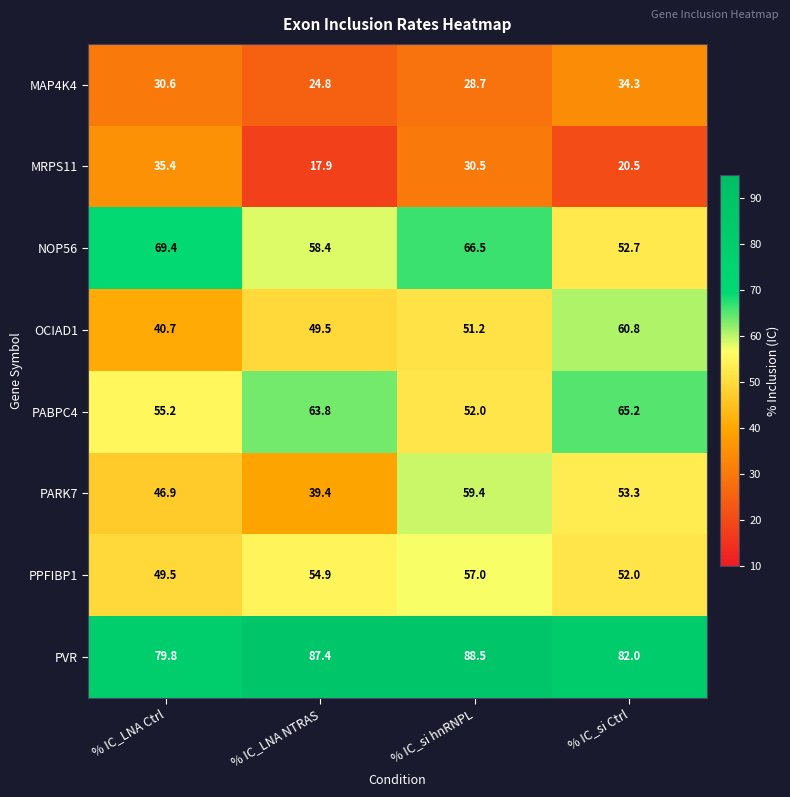

How many data points in PPFIBP1 are less than 54?

2